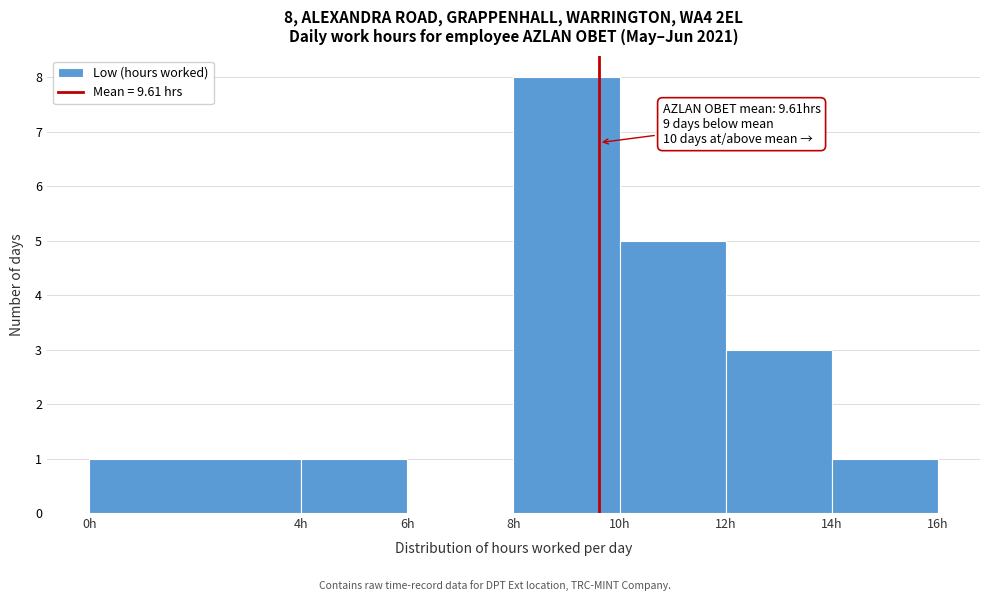

Over which range of the x-axis is the bar tallest?

8 to 10